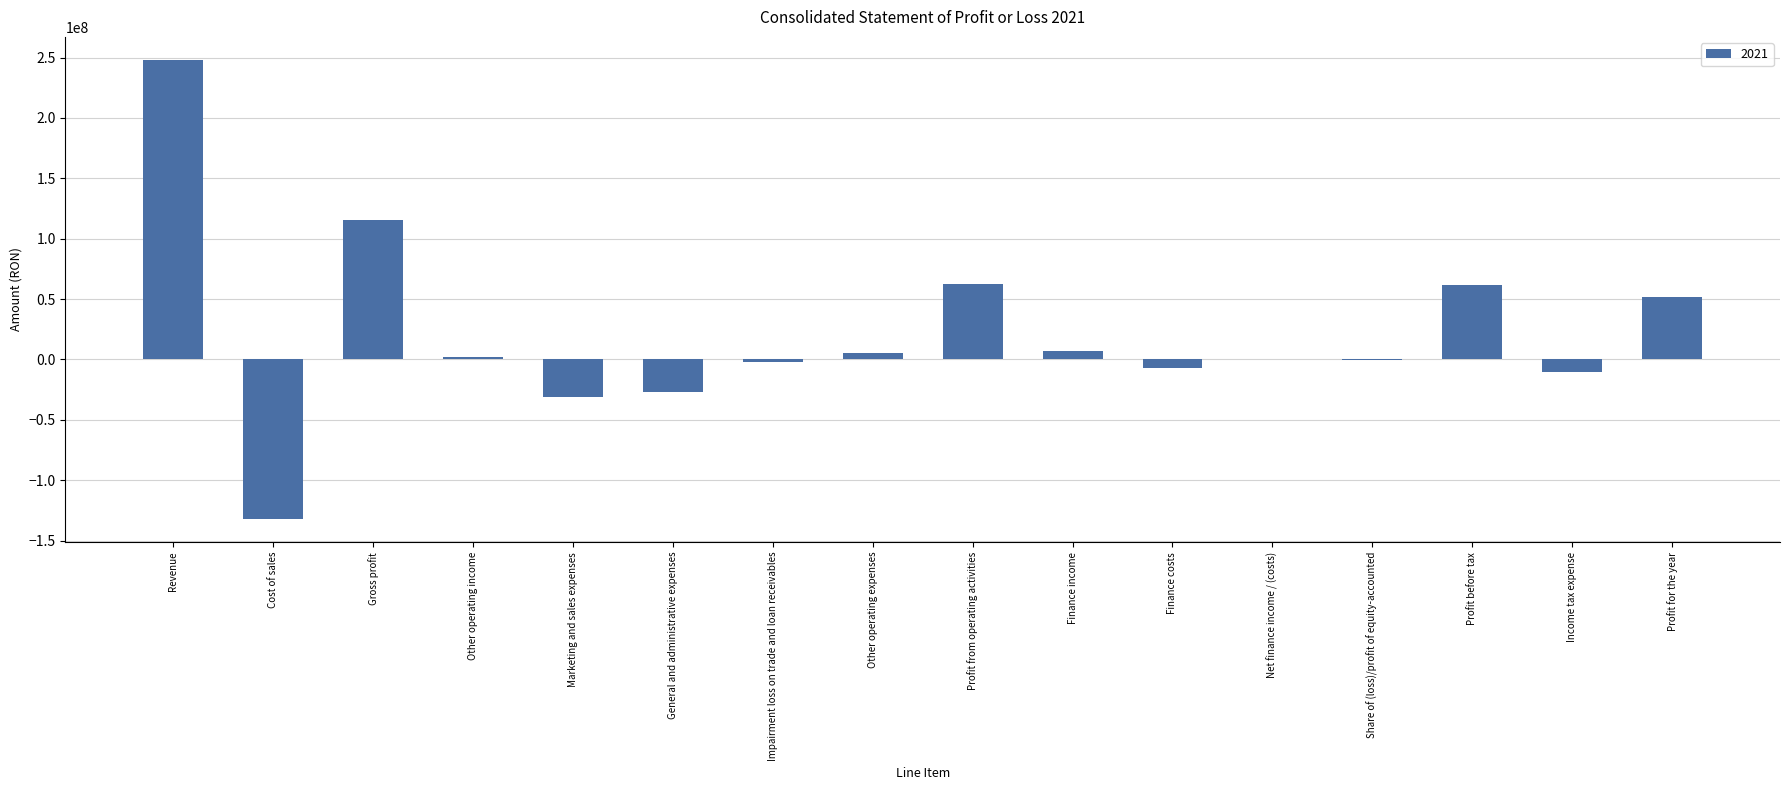

Are the bars horizontal?

No